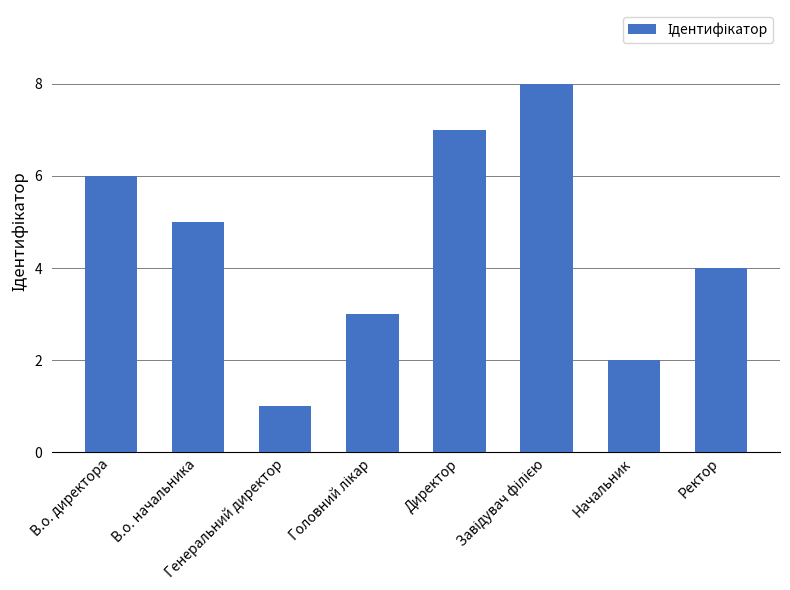

What is the value of the 5th bar from the left?

7